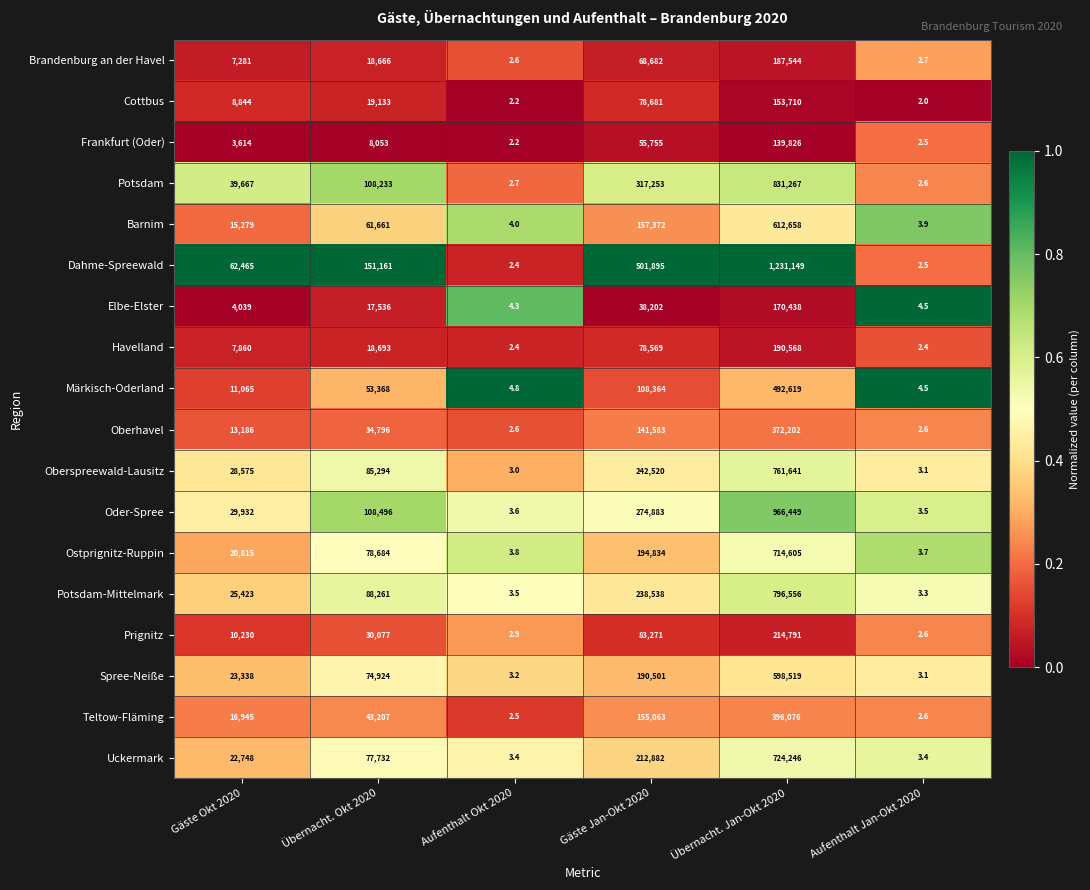

The value of Dahme-Spreewald at Gäste Jan-Okt 2020 is 765109.0. True or false?

False